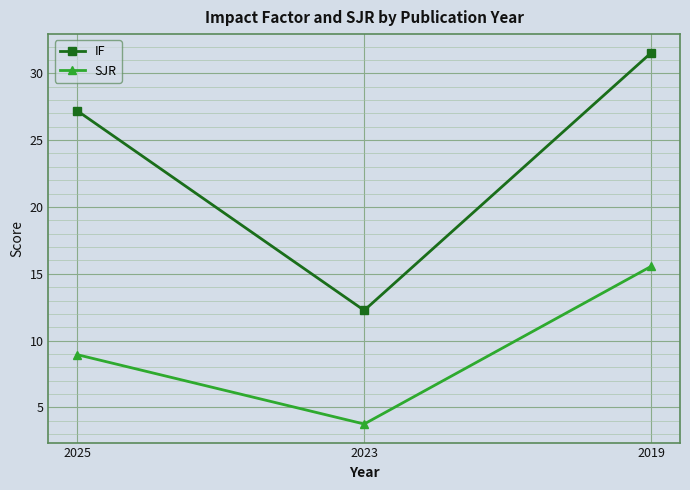

Which series has the largest total across all categories?

IF